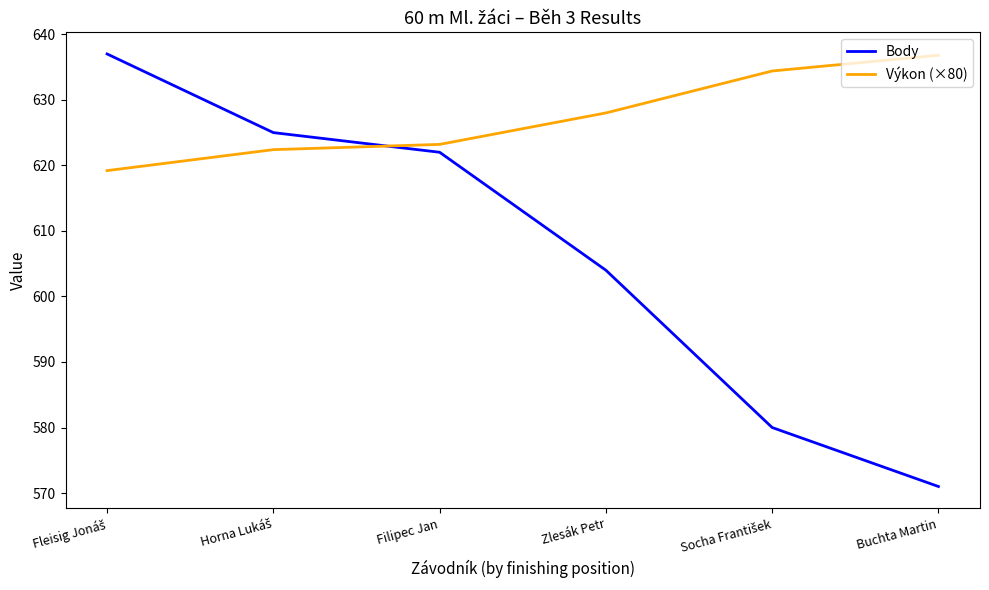

Does the chart have visible grid lines?

No